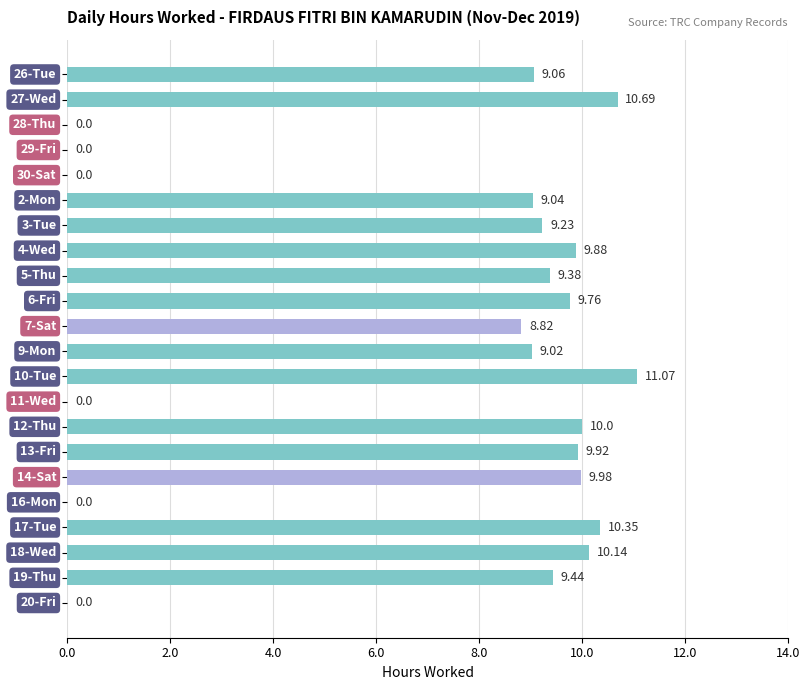

What is the maximum value shown in the chart?

11.1